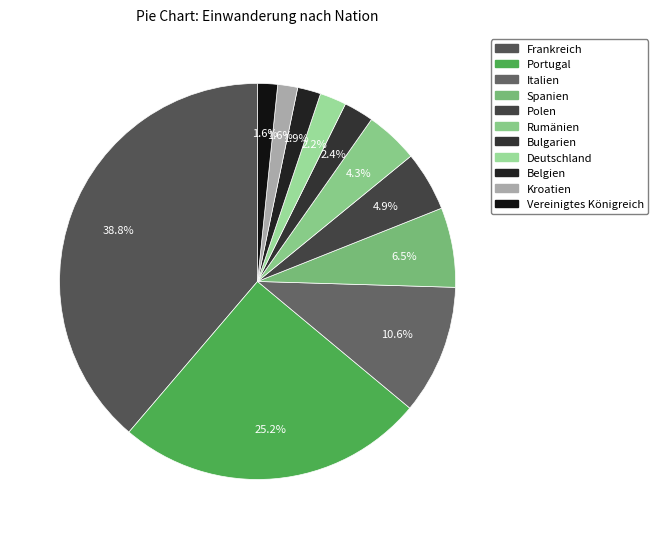

What percentage is the Italien slice, to the nearest percent?

11%